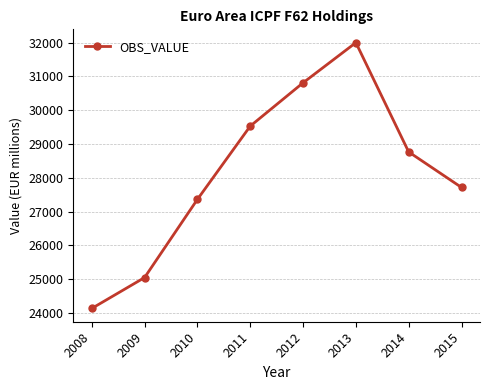

The value at 2008 is 35429.5. True or false?

False